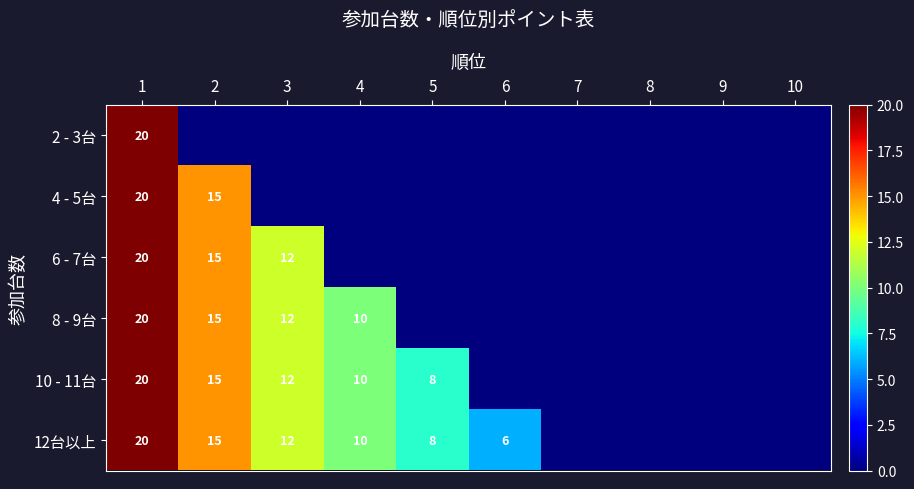

The 6 - 7台 series shows 6 at 2. True or false?

False